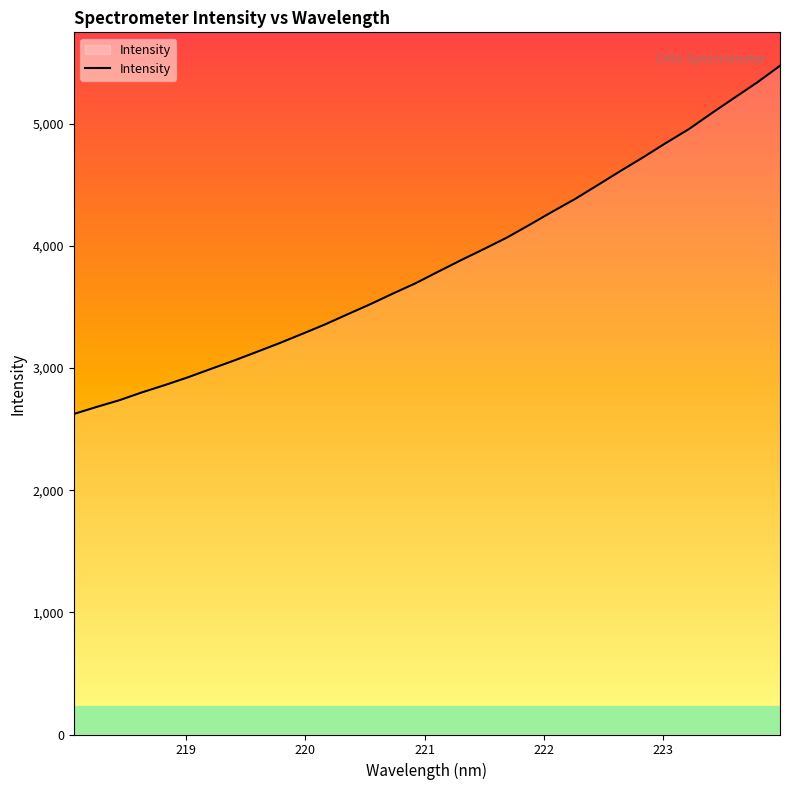

What is the average value?

3851.4